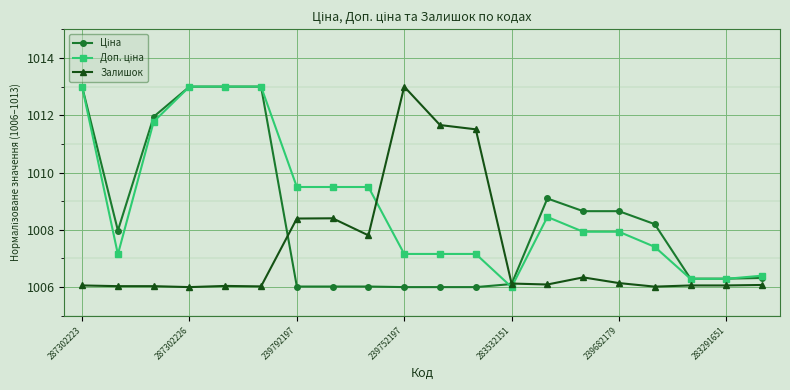

What is the minimum value for Залишок?

1006.0